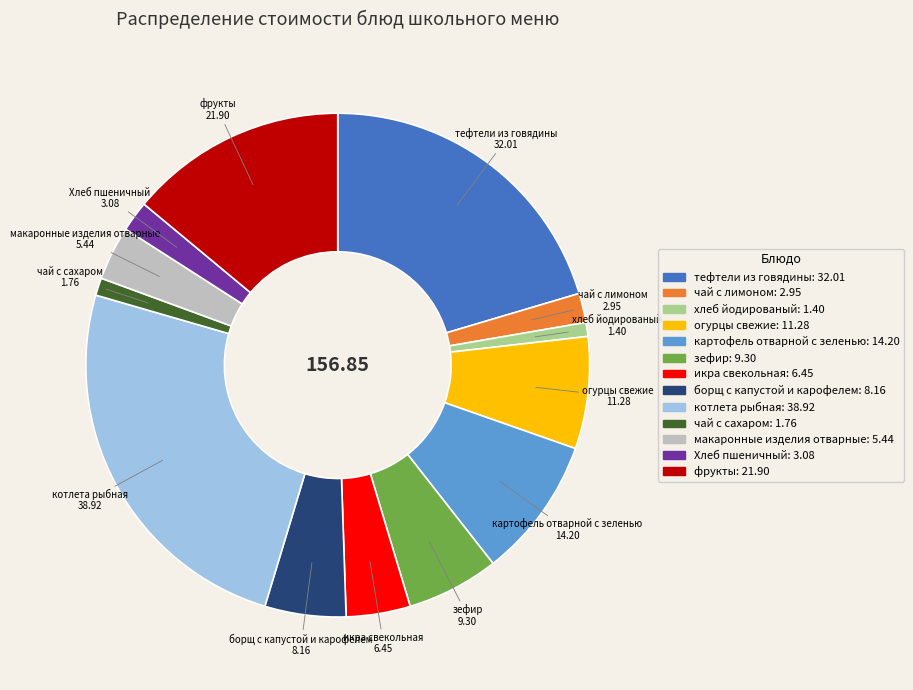

Which has a higher value, макаронные изделия отварные or Хлеб пшеничный?

макаронные изделия отварные